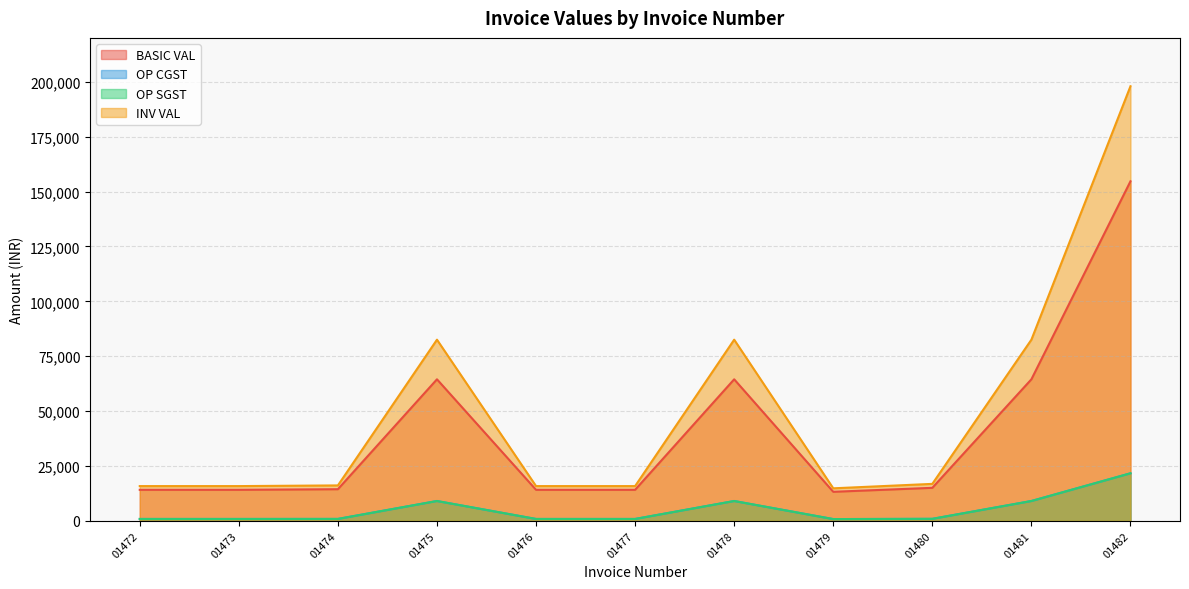

How many interior local peaks does the INV VAL series have?

2